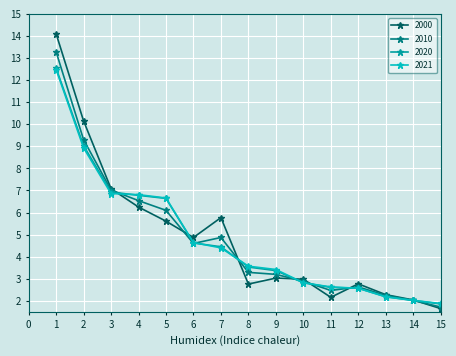

What is the difference between the highest and lowest values at 1?

1.6